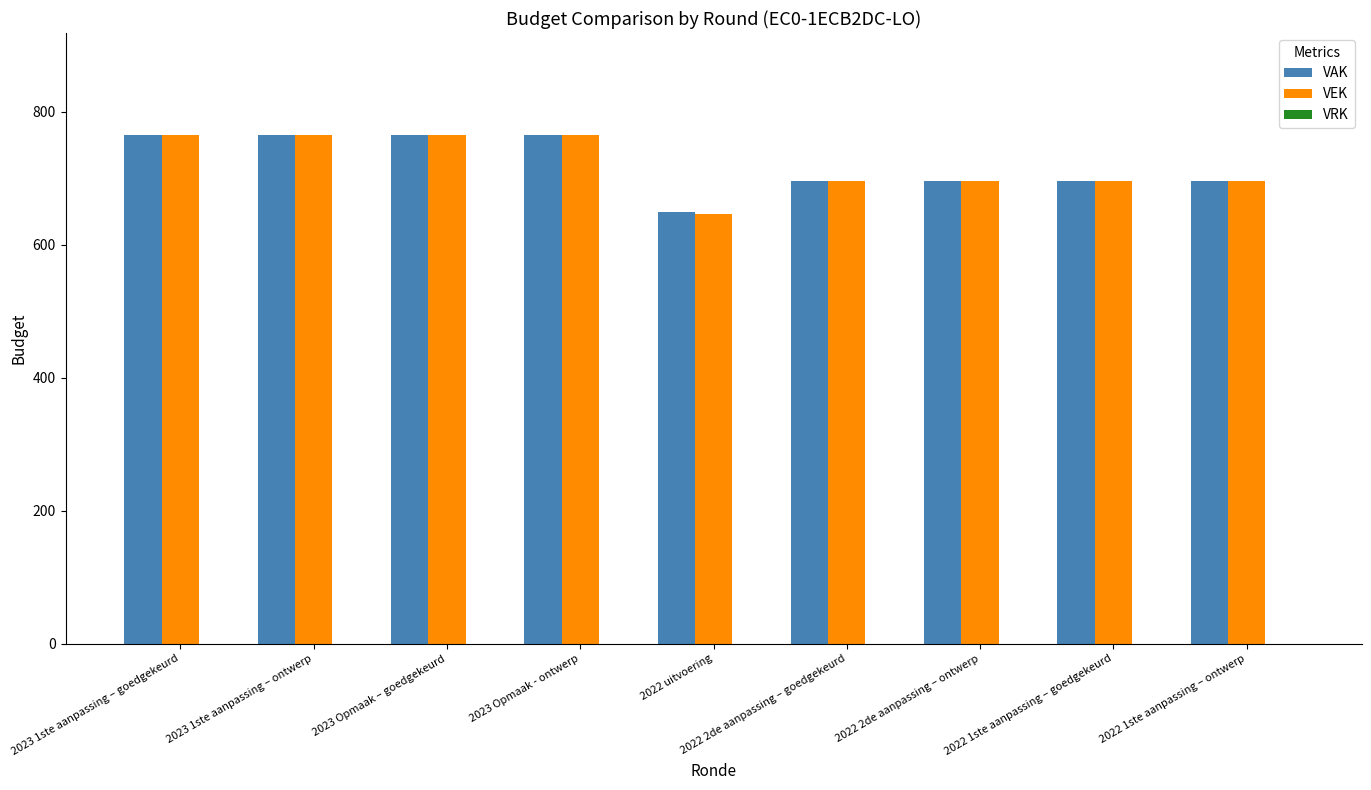

What is the sum of all VEK values?

6486